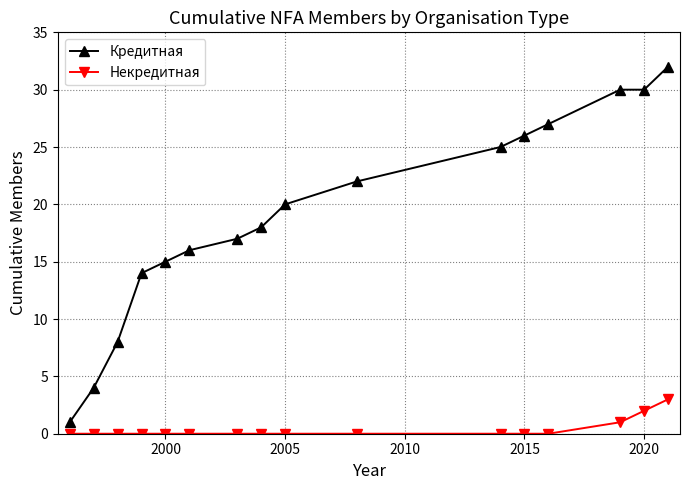

Reading left to right, list all the values displayed in this chart.

Кредитная: 1	4	8	14	15	16	17	18	20	22	25	26	27	30	30	32
Некредитная: 0	0	0	0	0	0	0	0	0	0	0	0	0	1	2	3